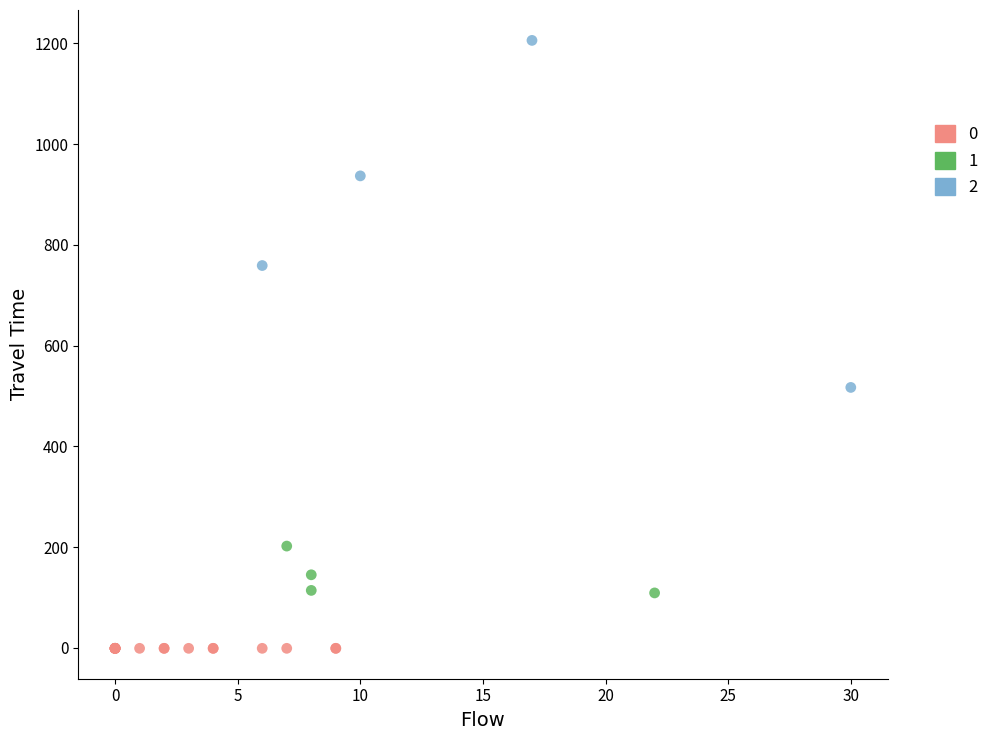

What are all the series names shown in the legend?

0, 1, 2